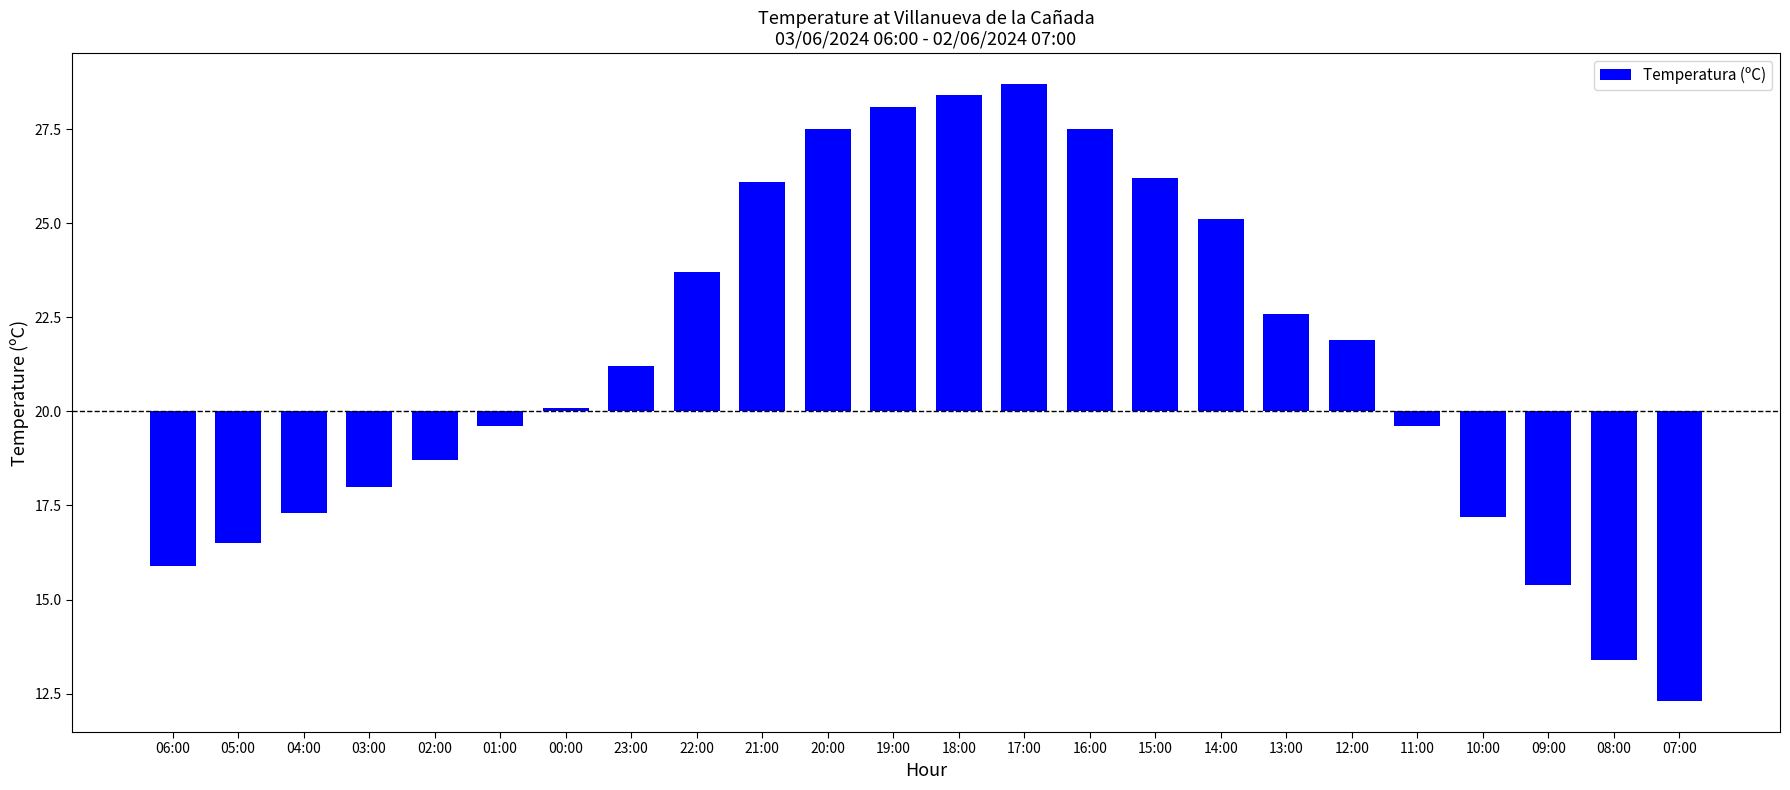

Reading left to right, what are all the values shown in this chart?

06:00=-4.1	05:00=-3.5	04:00=-2.7	03:00=-2.0	02:00=-1.3	01:00=-0.4	00:00=0.1	23:00=1.2	22:00=3.7	21:00=6.1	20:00=7.5	19:00=8.1	18:00=8.4	17:00=8.7	16:00=7.5	15:00=6.2	14:00=5.1	13:00=2.6	12:00=1.9	11:00=-0.4	10:00=-2.8	09:00=-4.6	08:00=-6.6	07:00=-7.7